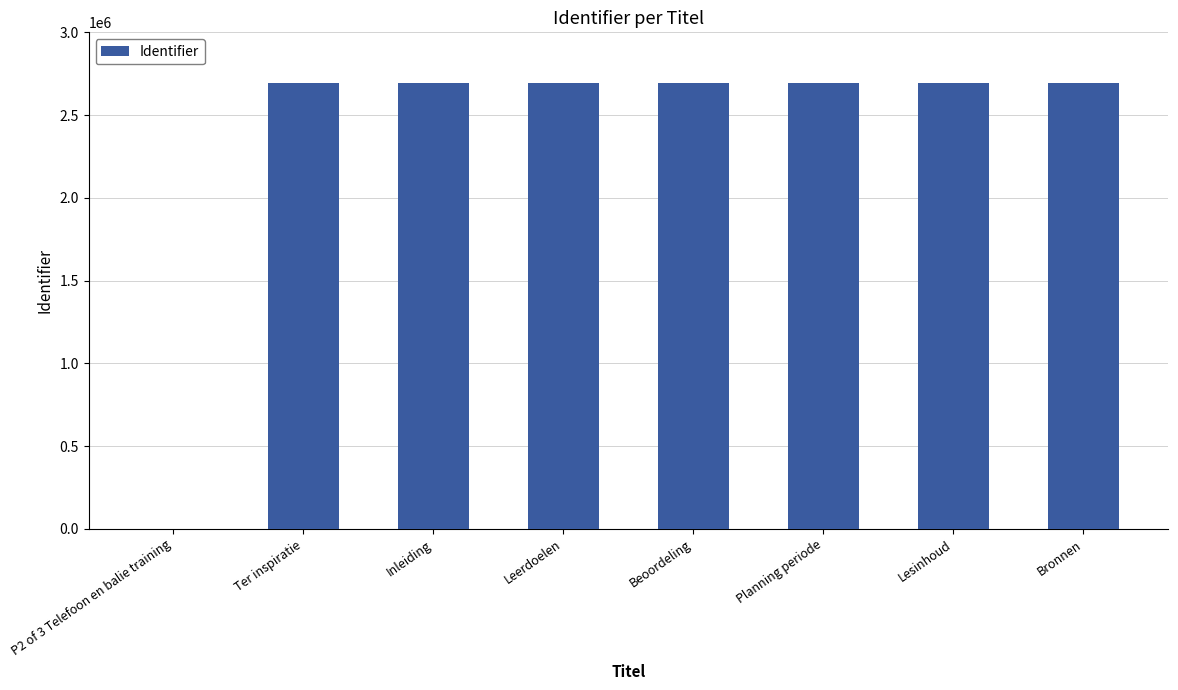

The value at Lesinhoud is 1680187. True or false?

False